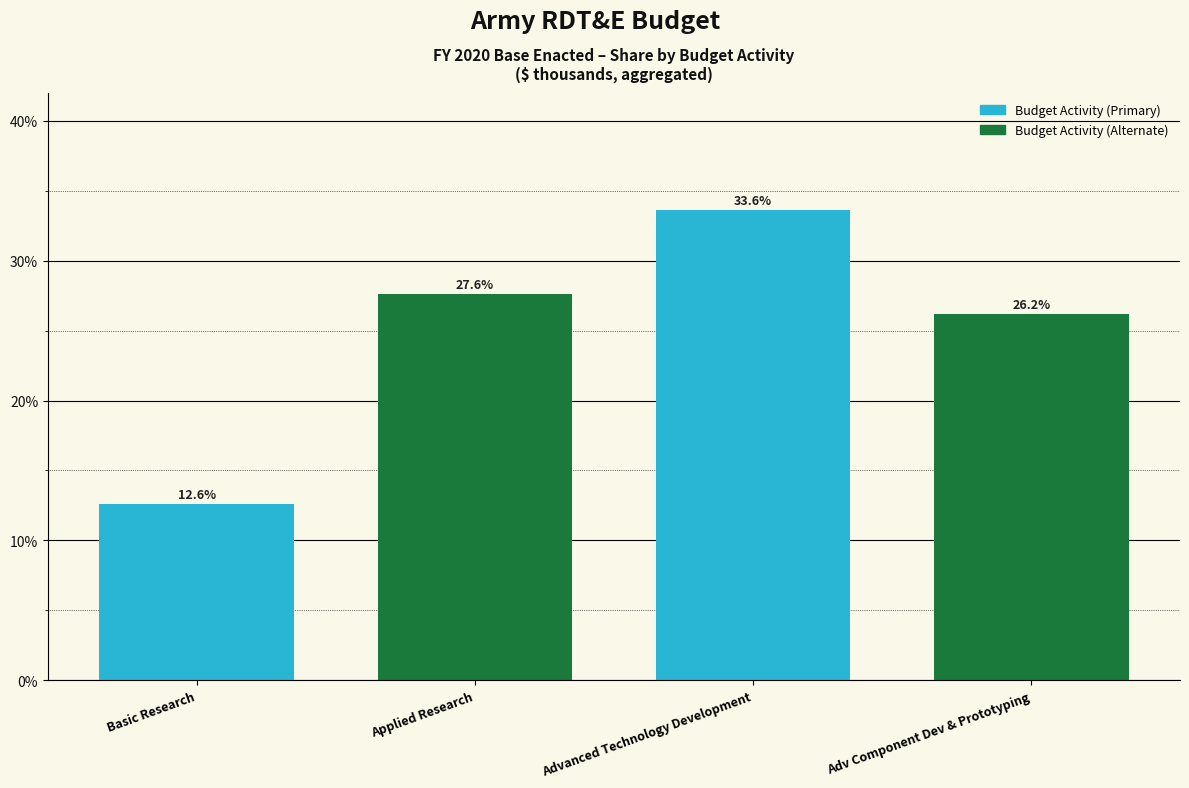

List the labels in order of value, largest first.

Advanced Technology Development, Applied Research, Adv Component Dev & Prototyping, Basic Research